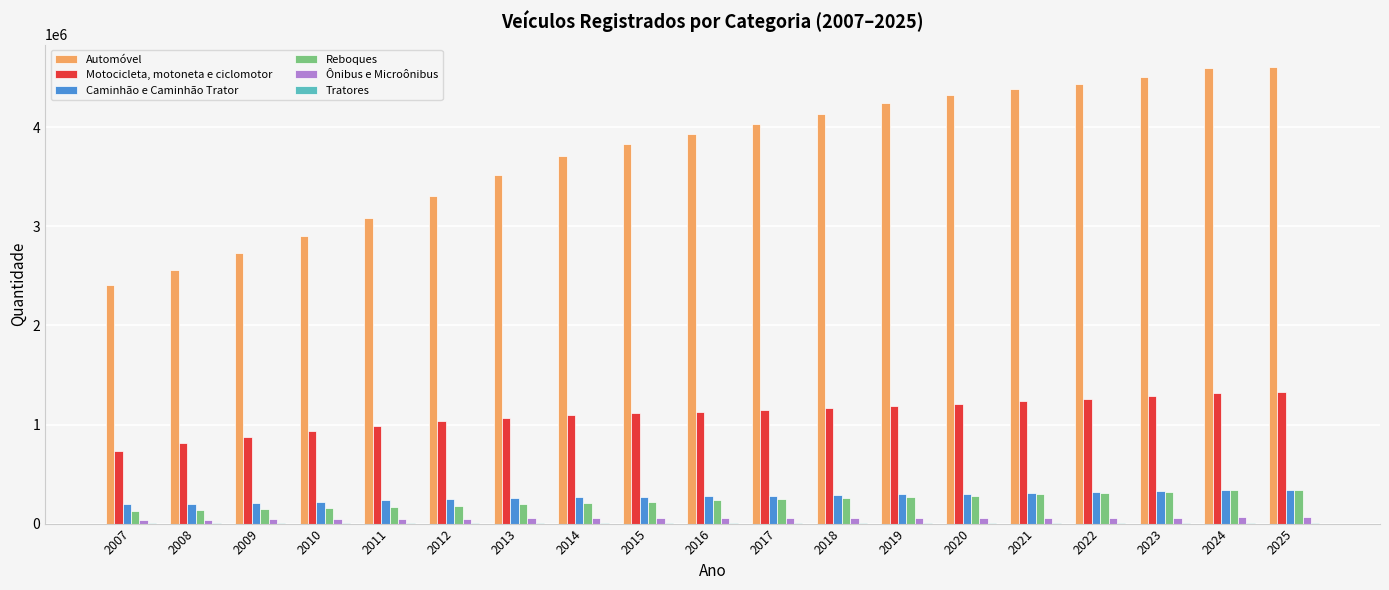

How many groups of bars are there?

19